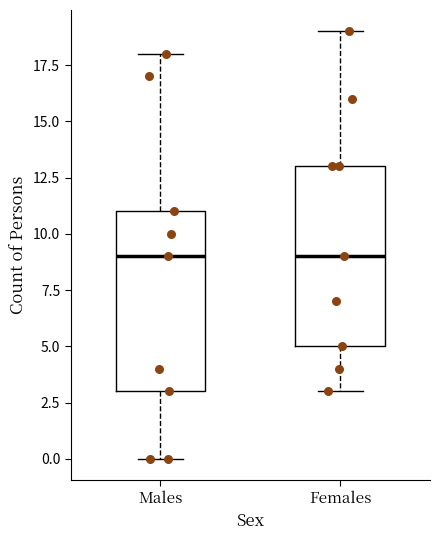

Where does the median line of the box for Males sit on the y-axis? The values are not printed on the chart, so give them approximately, as read against the axis.

9